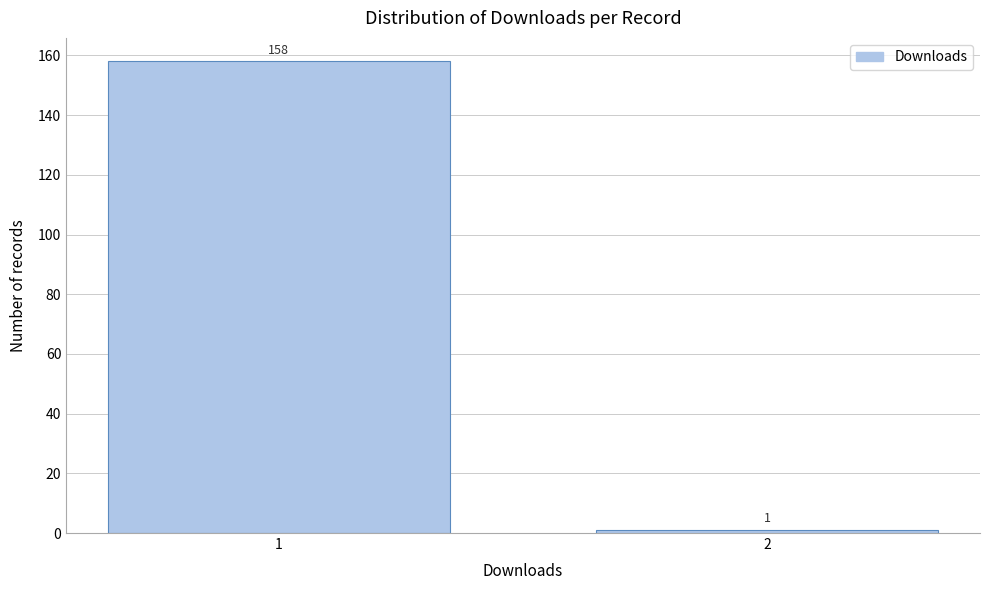

Reading left to right, extract all data points from this chart.

158	1